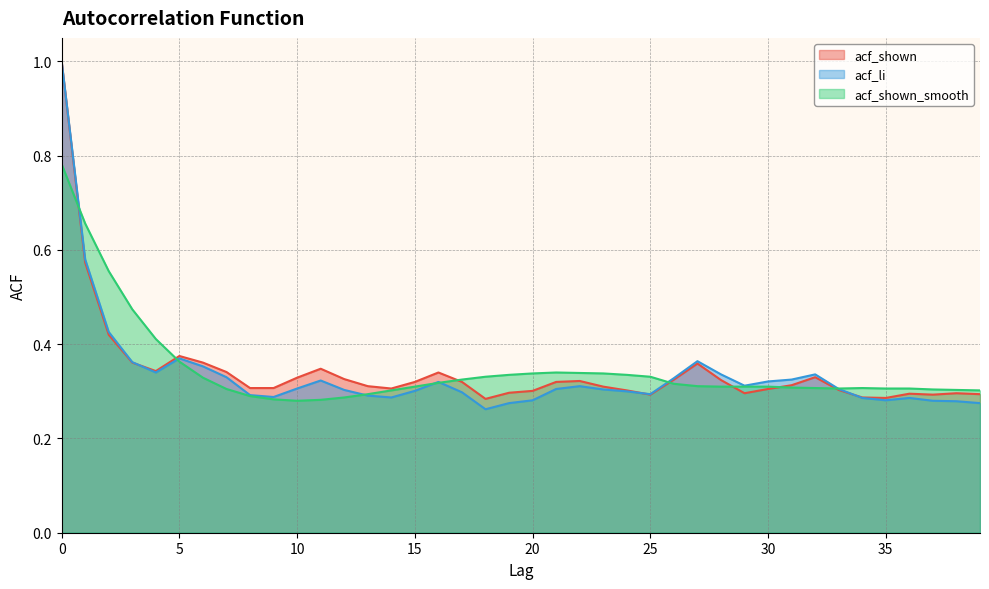

Does the chart have visible grid lines?

Yes